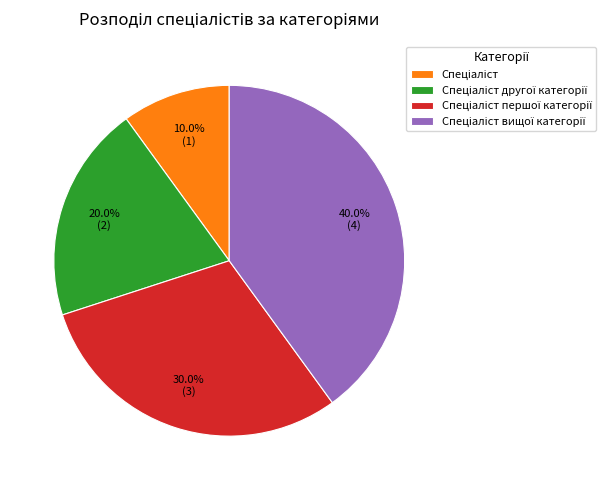

To the nearest percent, what is the difference between the largest and smallest slice percentages?

30%